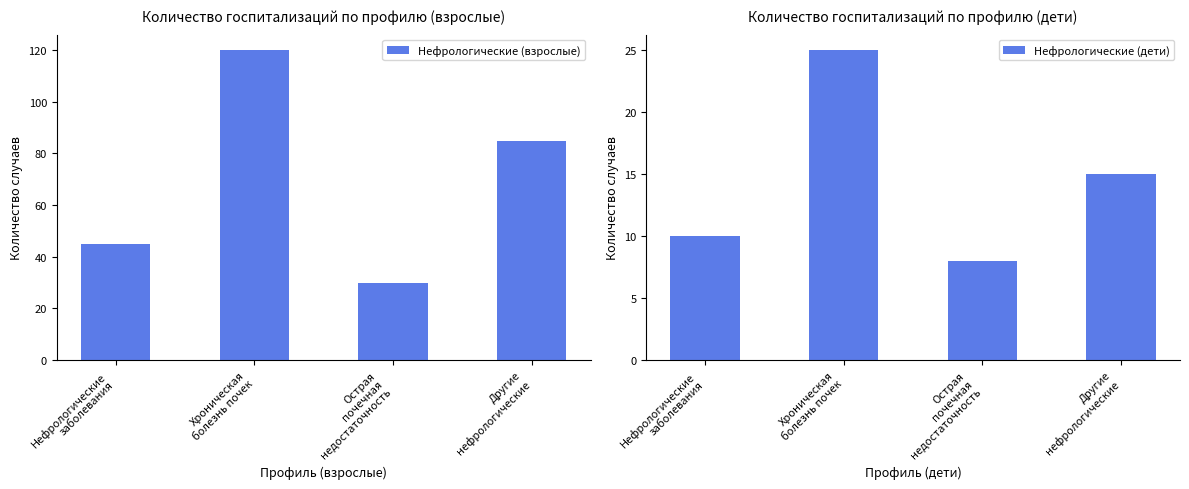

Reading left to right, what are all the values shown in this chart?

Нефрологические (взрослые): 45	120	30	85
Нефрологические (дети): 10	25	8	15